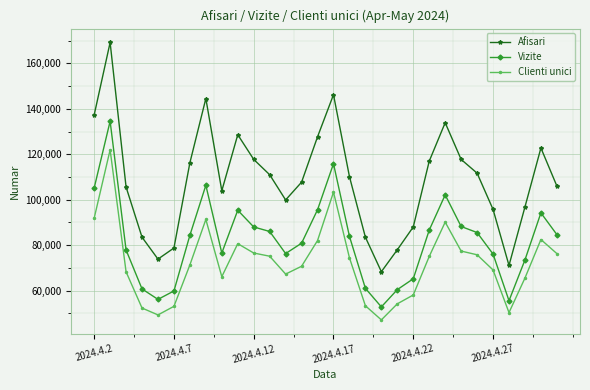

What is the value of the Afisari point at the 14th from the left?

107740